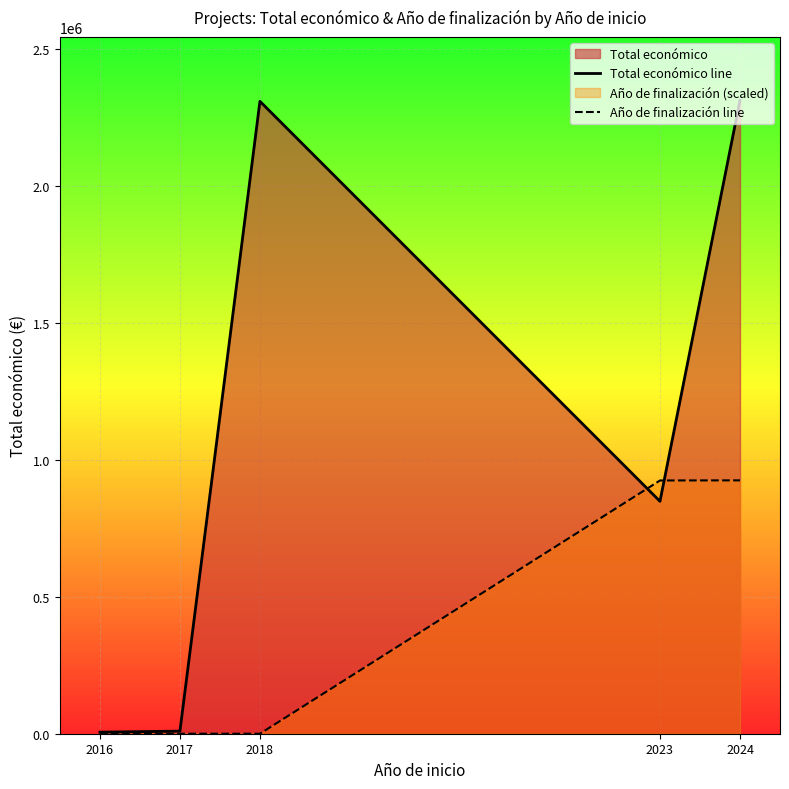

Where is Año de finalización line nearest to the value 462738?

2023